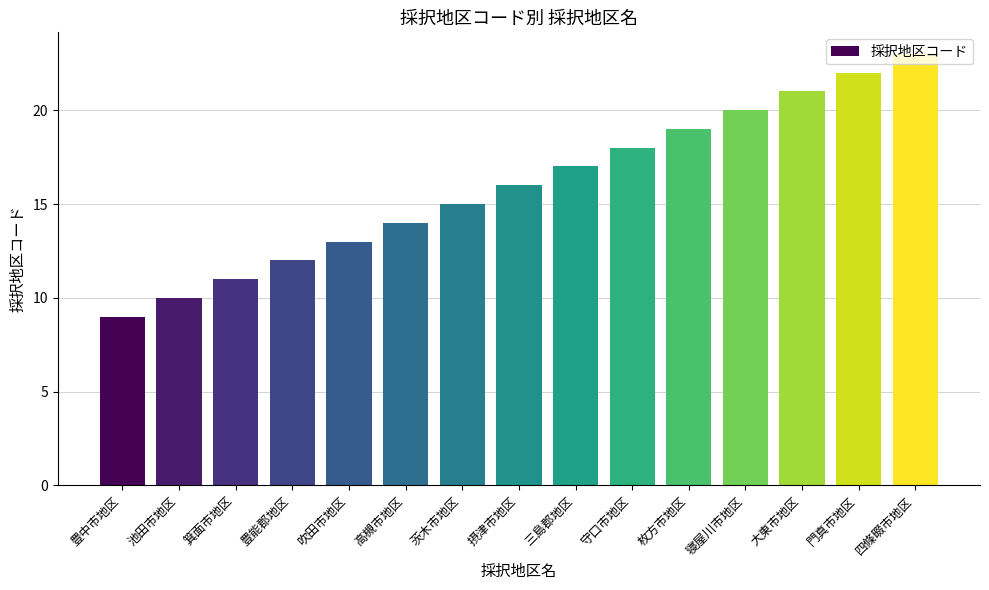

Rank the categories by value from highest to lowest.

四條畷市地区, 門真市地区, 大東市地区, 寝屋川市地区, 枚方市地区, 守口市地区, 三島郡地区, 摂津市地区, 茨木市地区, 高槻市地区, 吹田市地区, 豊能郡地区, 箕面市地区, 池田市地区, 豊中市地区